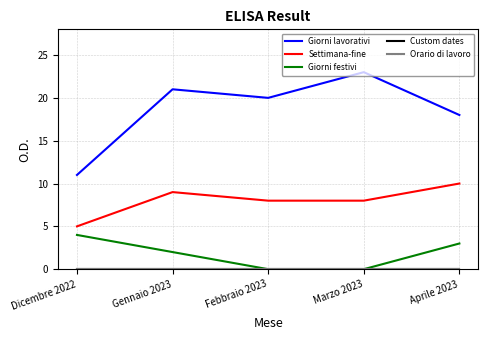

Does the chart display data point markers on the line(s)?

No